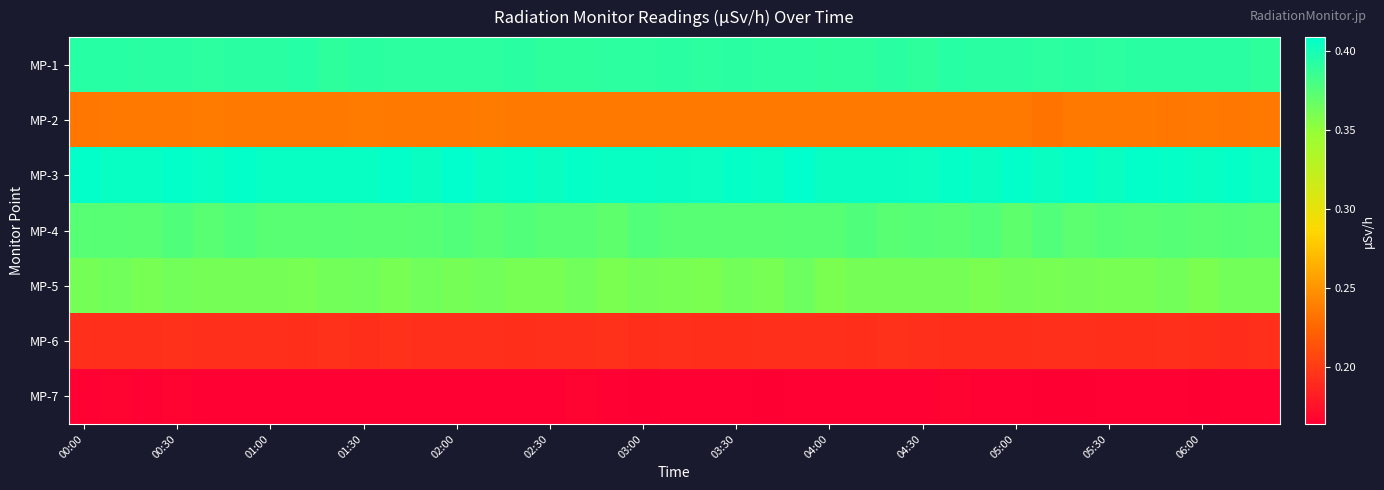

At which category is the sum across all series the highest?

00:30